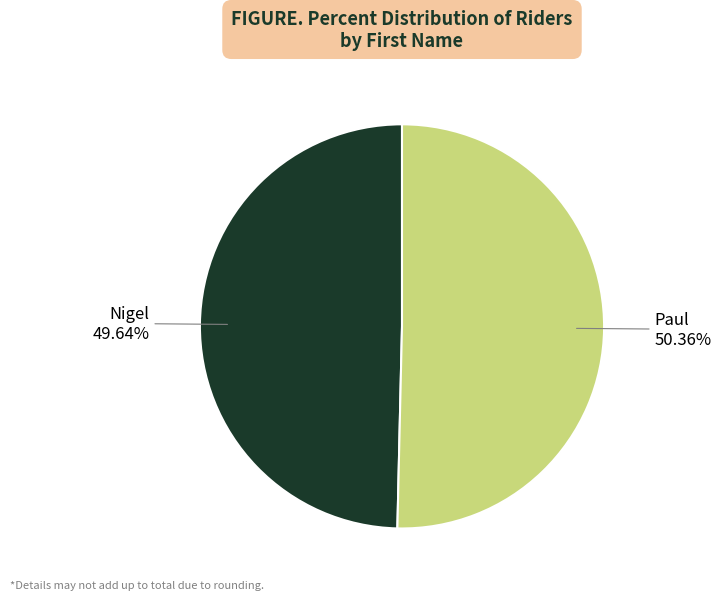

What is the ratio of the value at Nigel to the value at Paul?

1.0